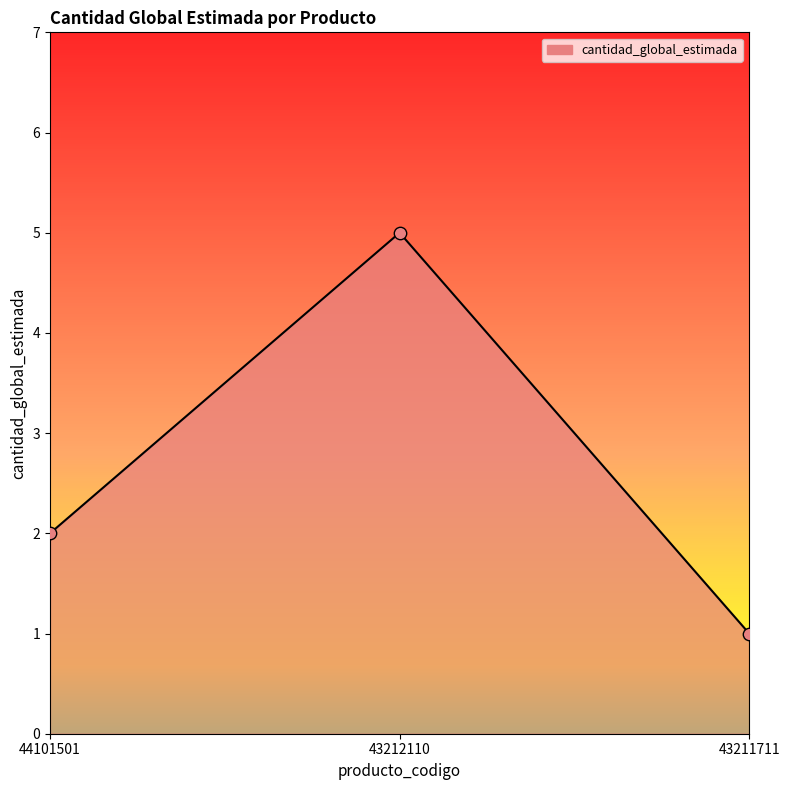

Between 43211711 and 43212110, which is larger?

43212110